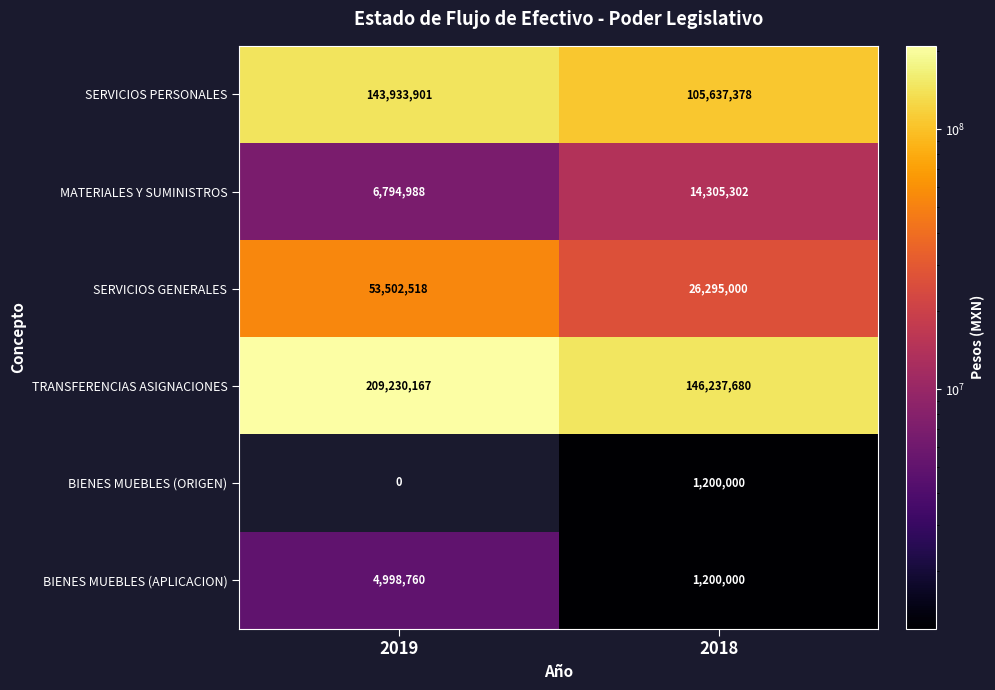

What is the difference between the maximum and minimum values in the BIENES MUEBLES (ORIGEN) series?

1200000